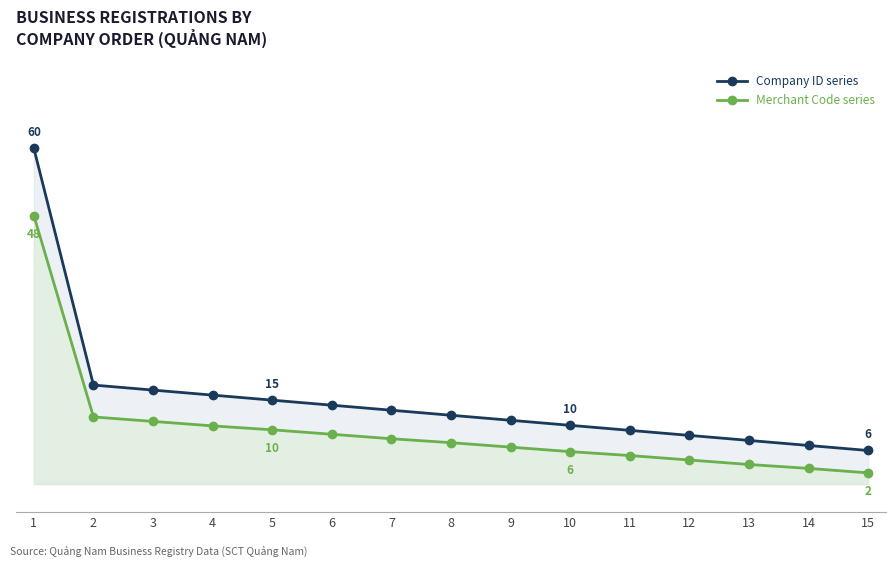

True or false: Merchant Code series and Company ID series intersect in this chart.

False